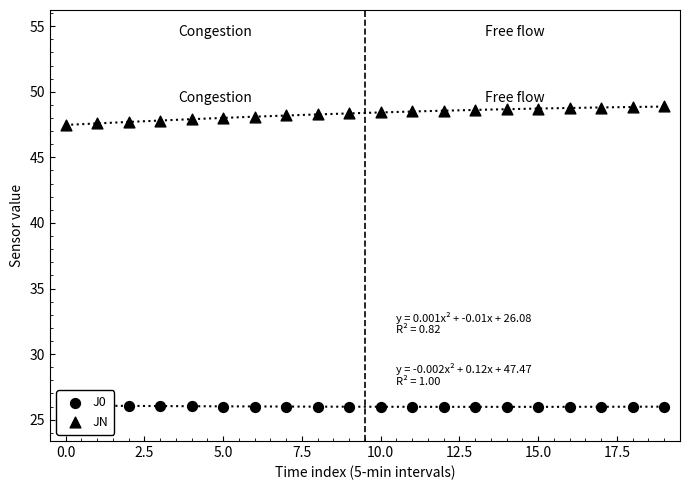

Which series has the largest total across all categories?

JN